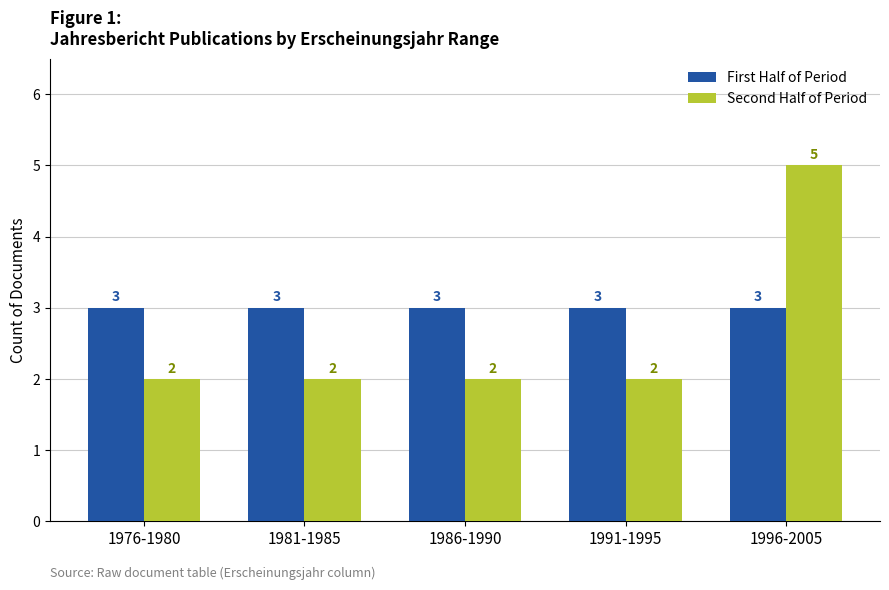

Reading left to right, what are all the values shown in this chart?

First Half of Period: 1976-1980=3	1981-1985=3	1986-1990=3	1991-1995=3	1996-2005=3
Second Half of Period: 1976-1980=2	1981-1985=2	1986-1990=2	1991-1995=2	1996-2005=5